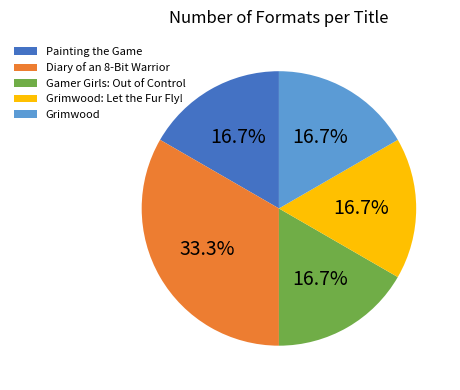

Approximately how many times larger is the value at Painting the Game compared to Grimwood: Let the Fur Fly!?

1.0